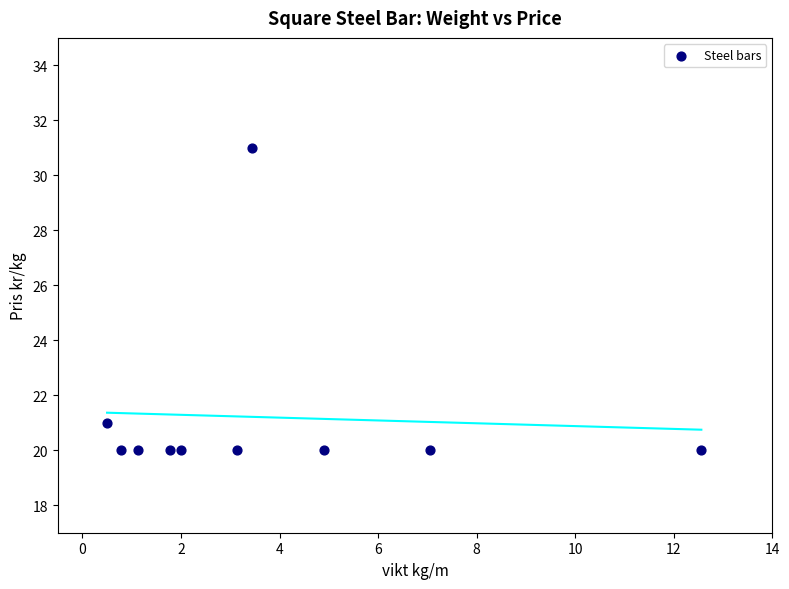

What Y value in the scatter plot is closest to 25?

21